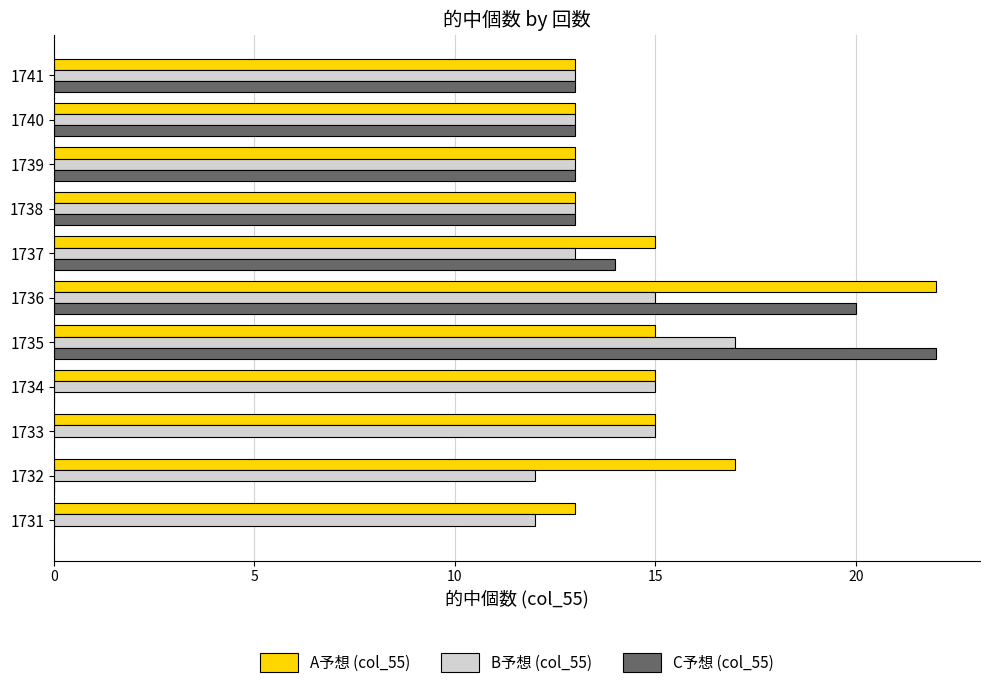

What is the sum of all A予想 (col_55) values?

164